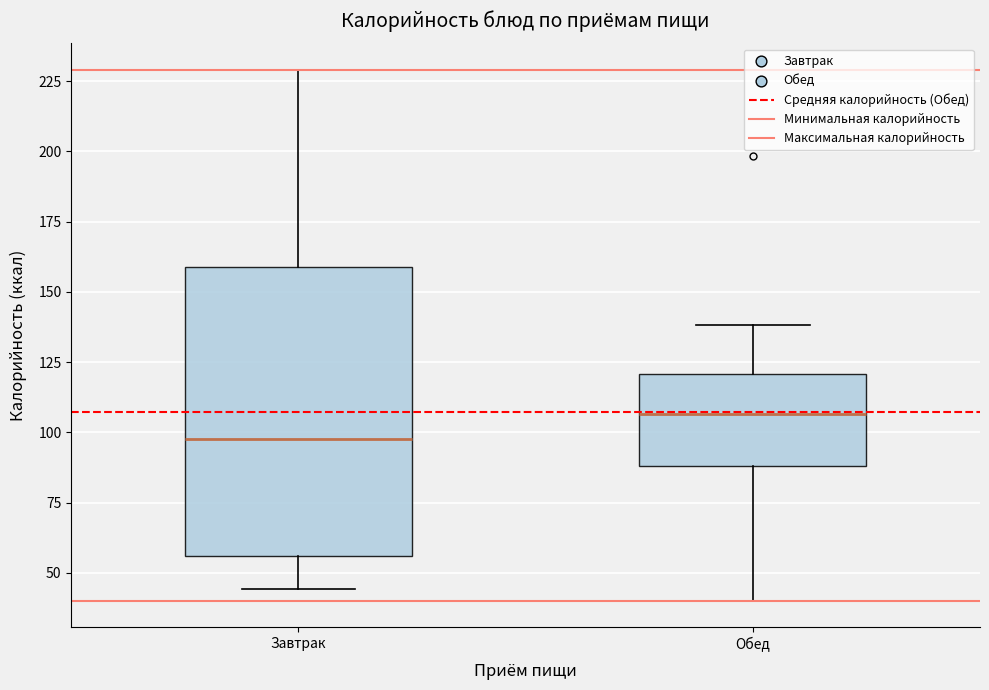

Where does the upper whisker of the box for Завтрак end on the y-axis? The values are not printed on the chart, so give them approximately, as read against the axis.

230